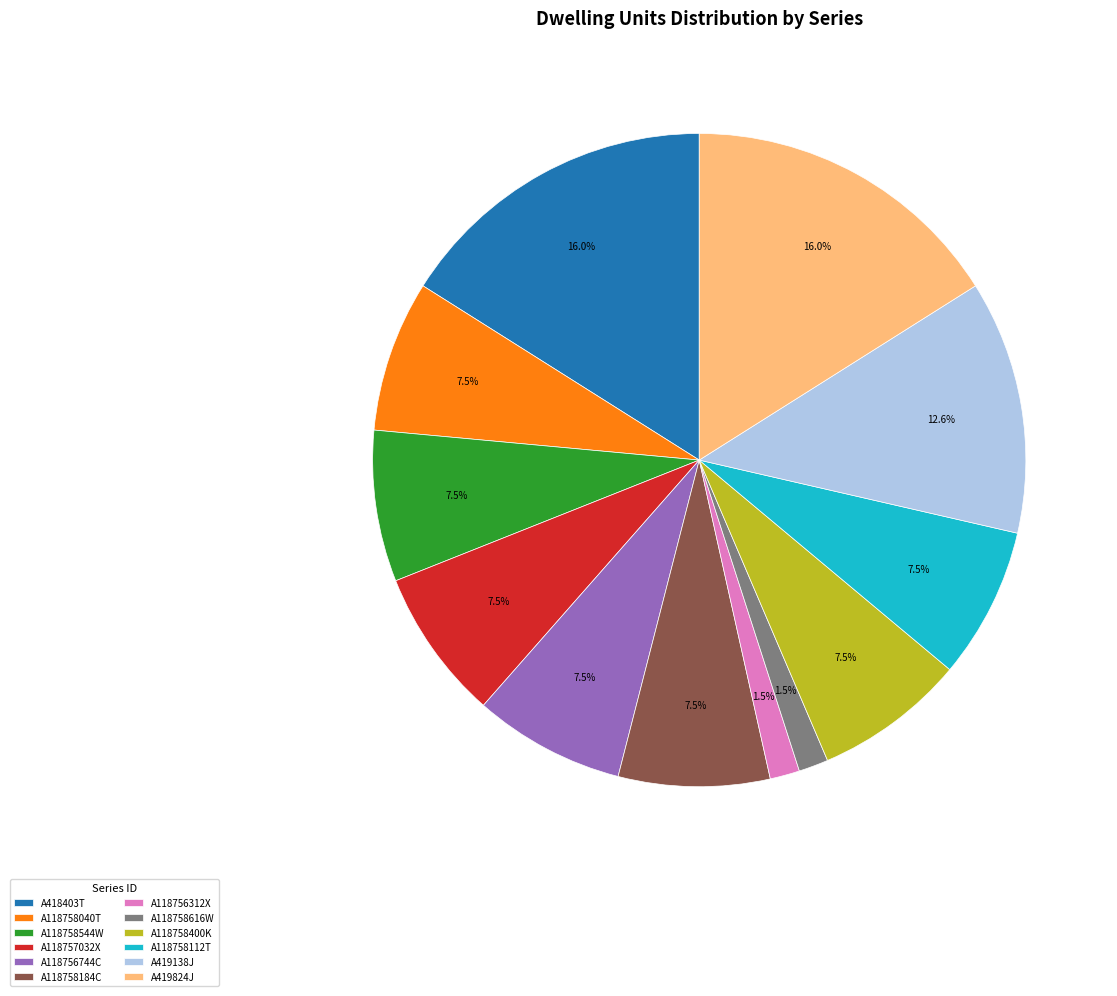

To the nearest percent, what is the average slice percentage?

8%